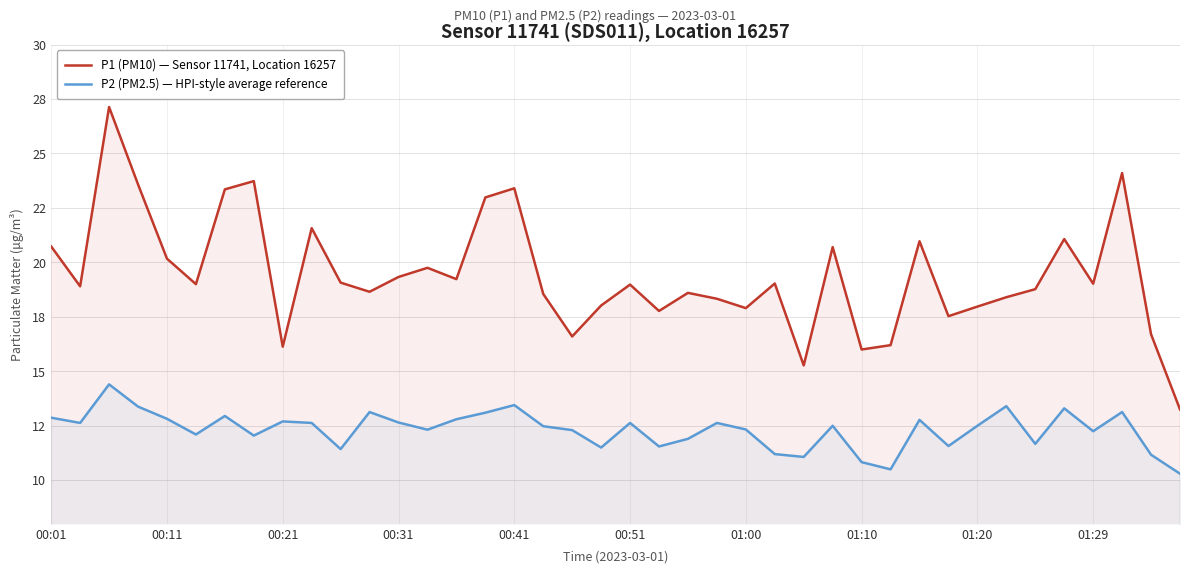

True or false: P2 (PM2.5) — HPI-style average reference and P1 (PM10) — Sensor 11741, Location 16257 intersect in this chart.

False